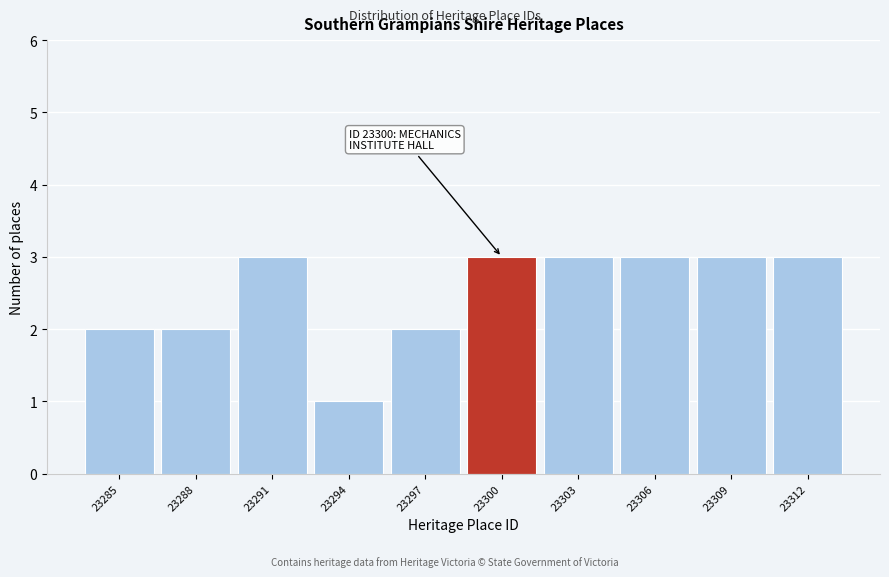

Reading left to right, list all the values displayed in this chart.

2	2	3	1	2	3	3	3	3	3